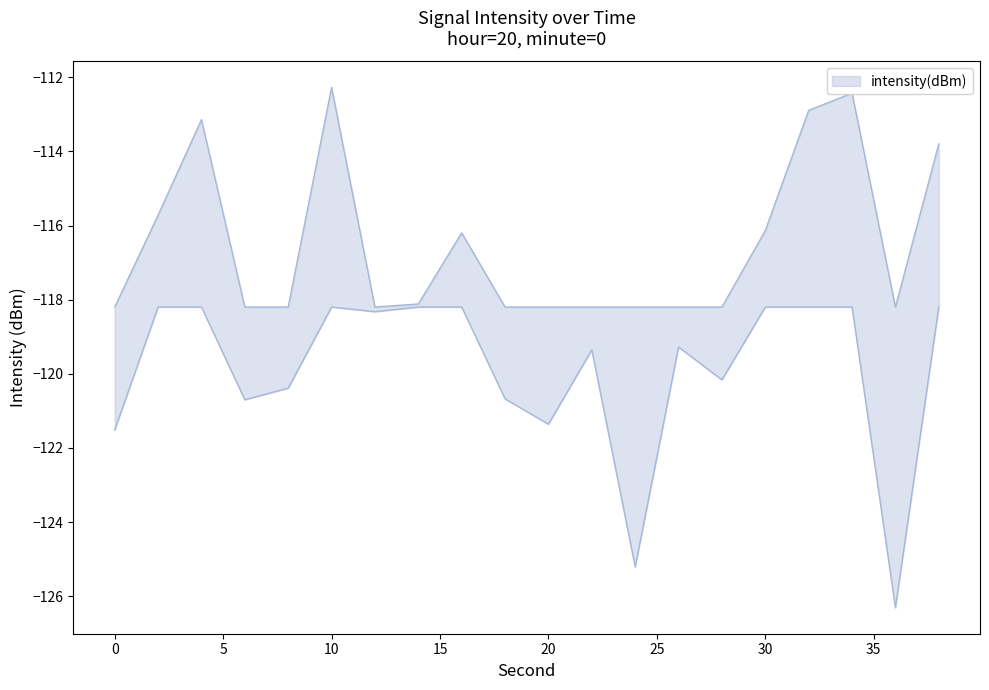

What is the difference between the values at 3 and 18?

5.6